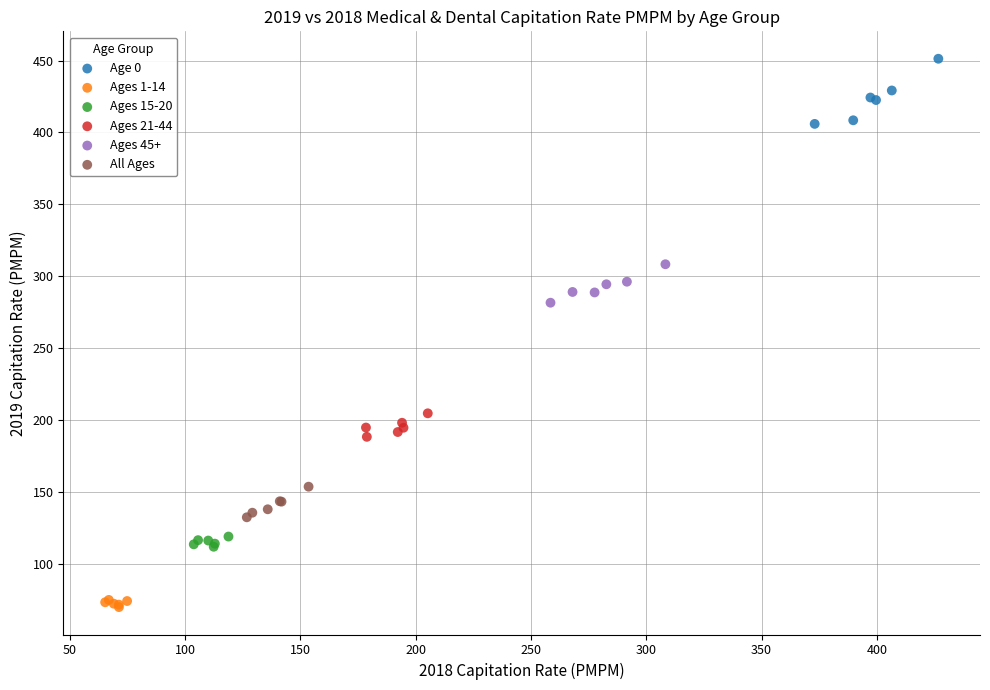

Which series has the widest spread of Y values?

Age 0